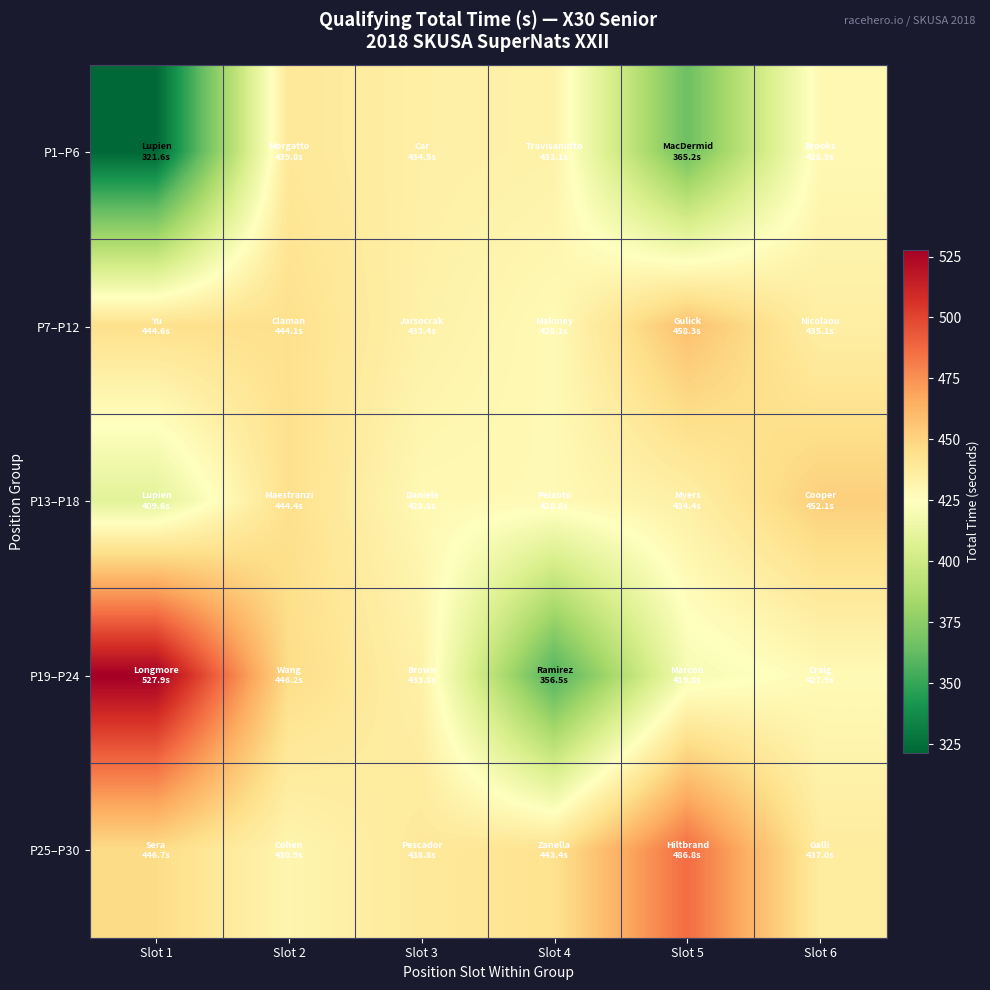

How many distinct data groups are displayed?

5